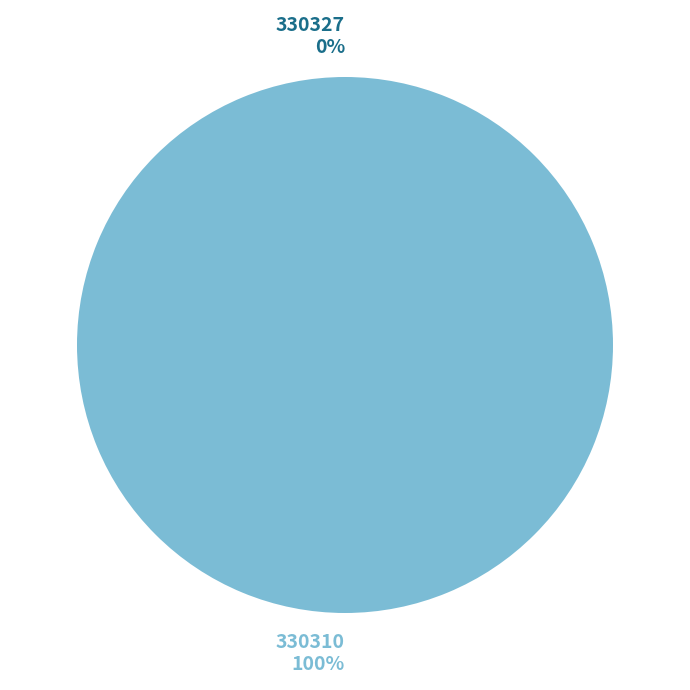

The 330310 slice represents 100% of the pie. True or false?

True